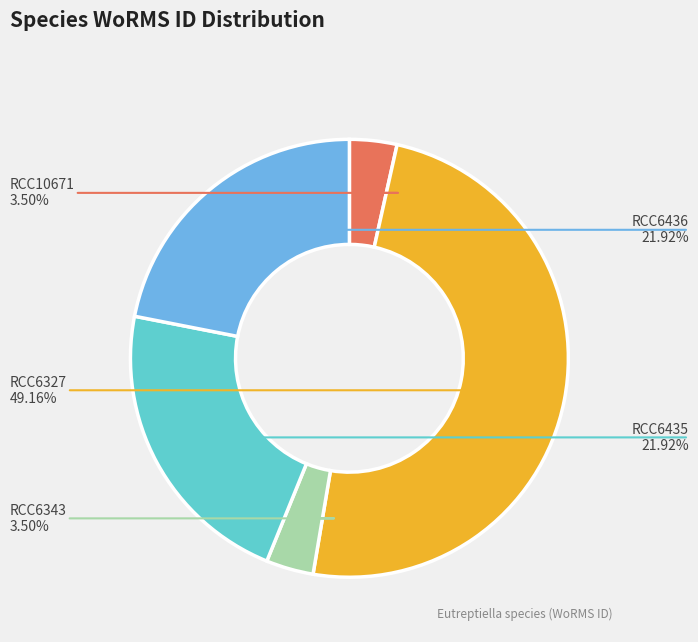

To the nearest percent, what portion does RCC6435 represent?

22%